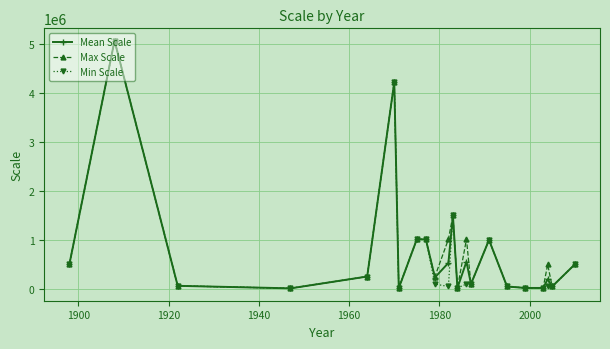

True or false: Max Scale has more than 2 points higher than both neighbors.

True